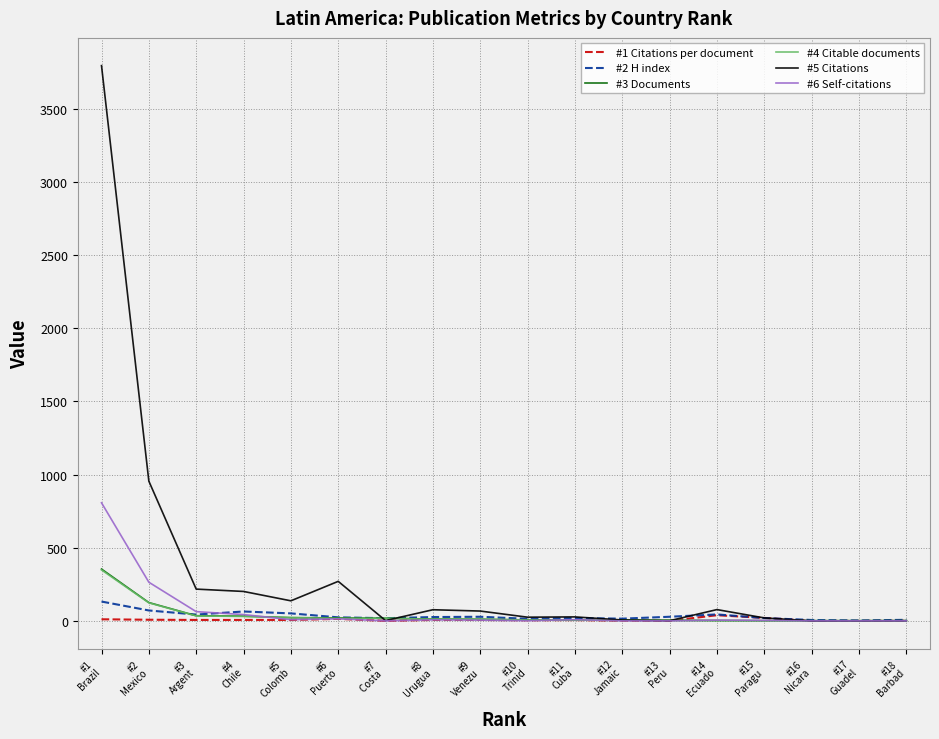

Does the chart have visible grid lines?

Yes